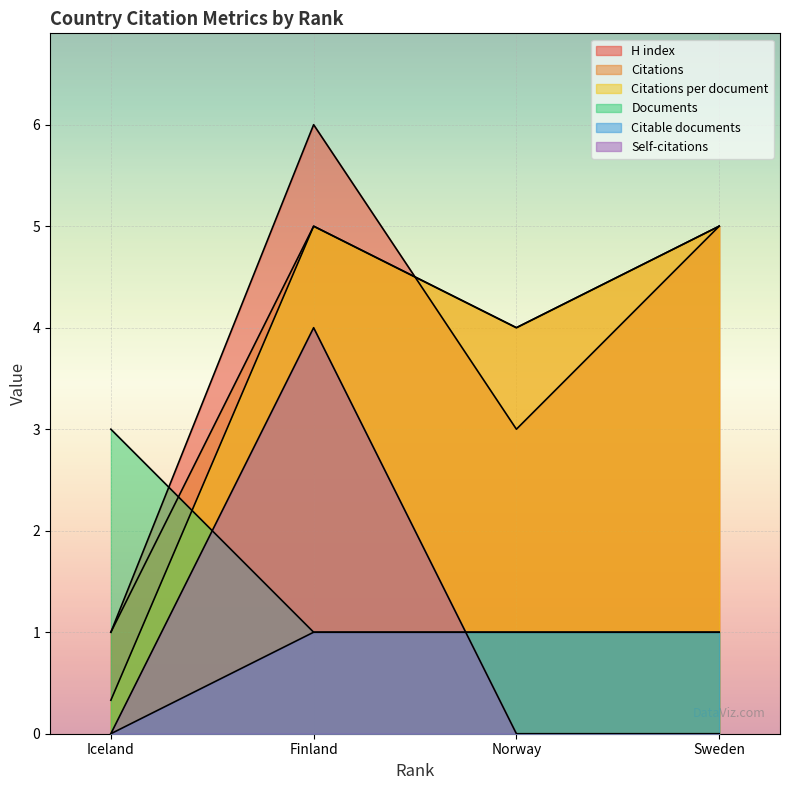

What is the value of the Citations point at the 1st from the left?

1.0